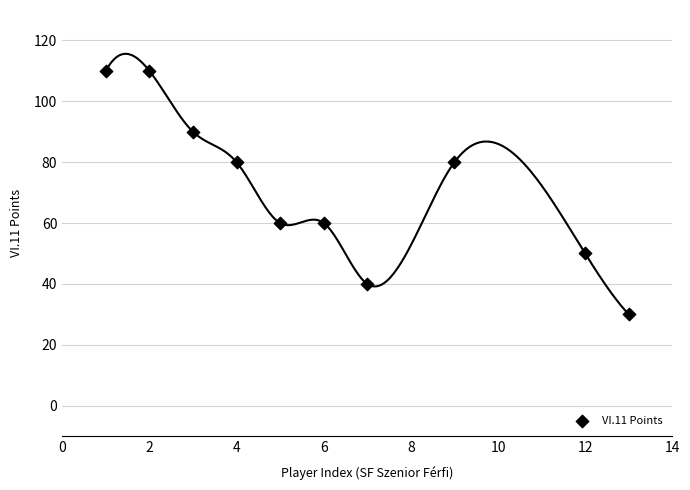

What is the average Y value?

71